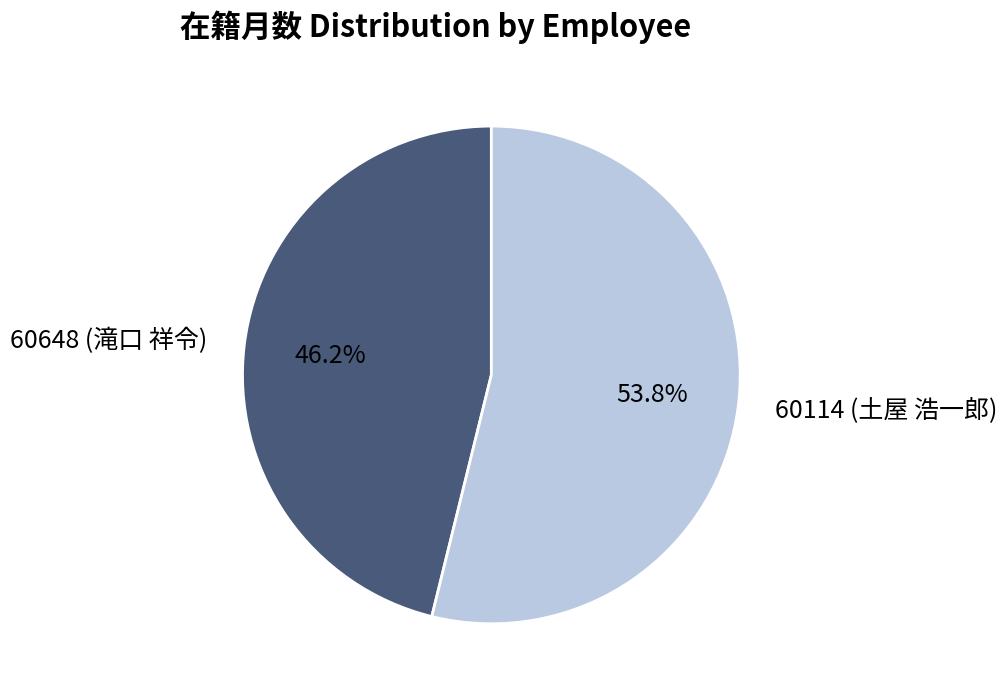

Is the sum of 60114 (土屋 浩一郎) and 60648 (滝口 祥令) greater than half?

Yes